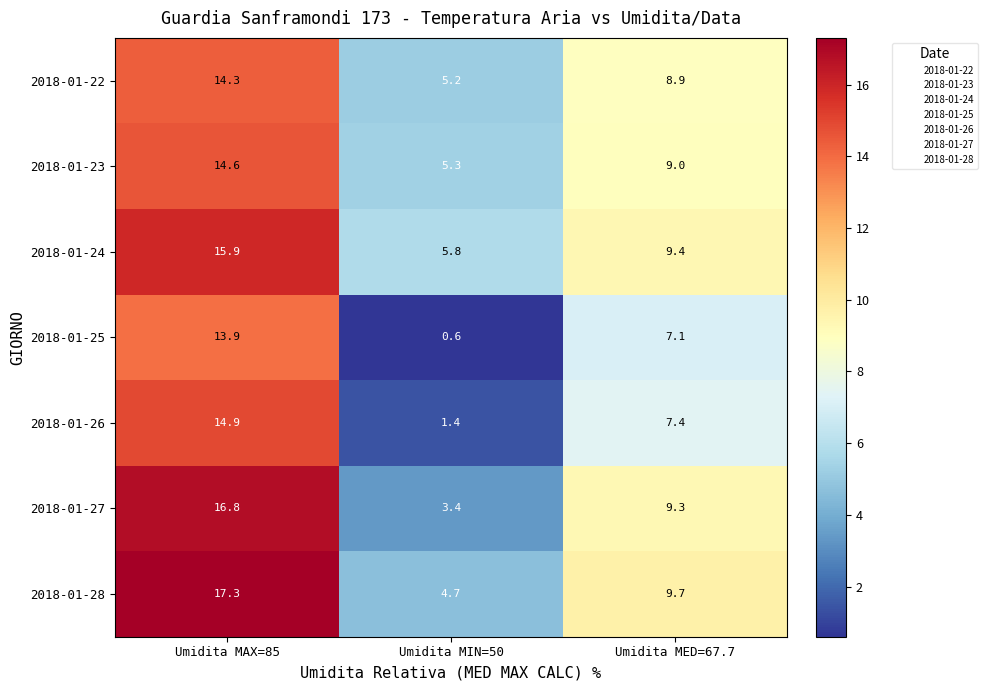

At which label does 2018-01-25 first exceed 7?

Umidita MAX=85